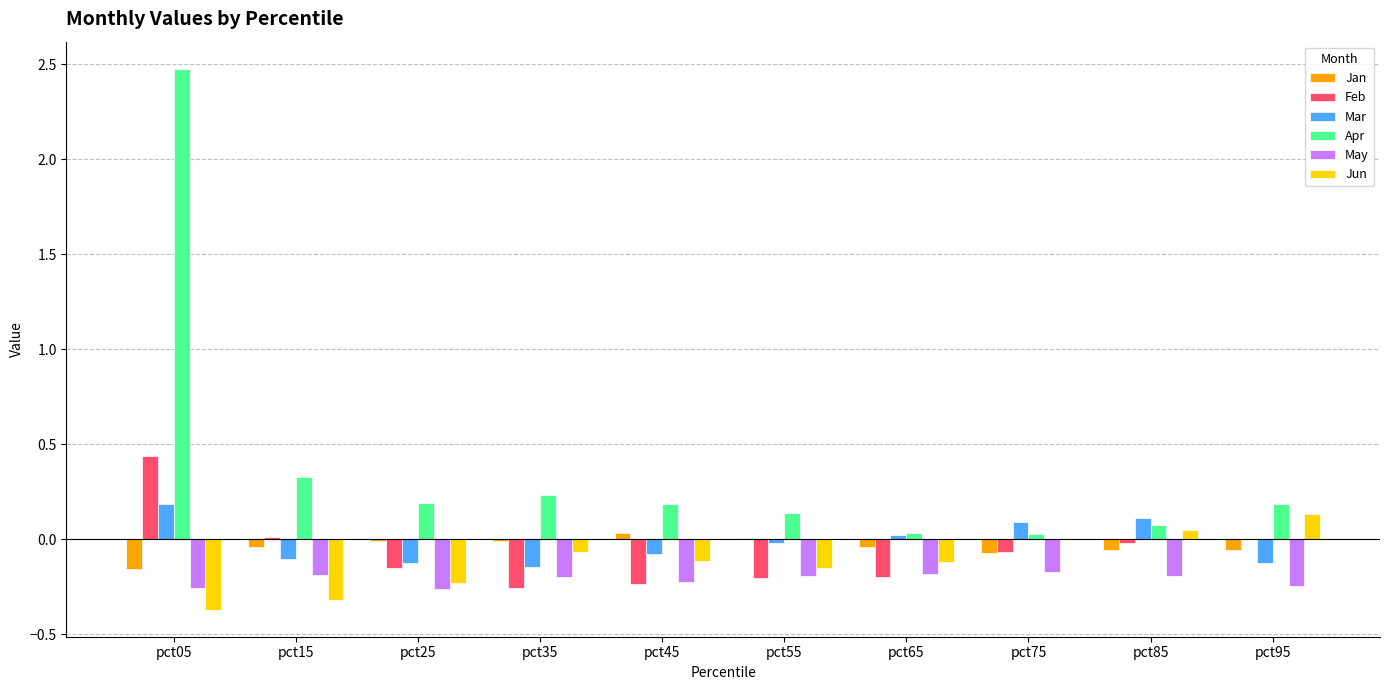

What is the highest value of the Apr series?

2.5